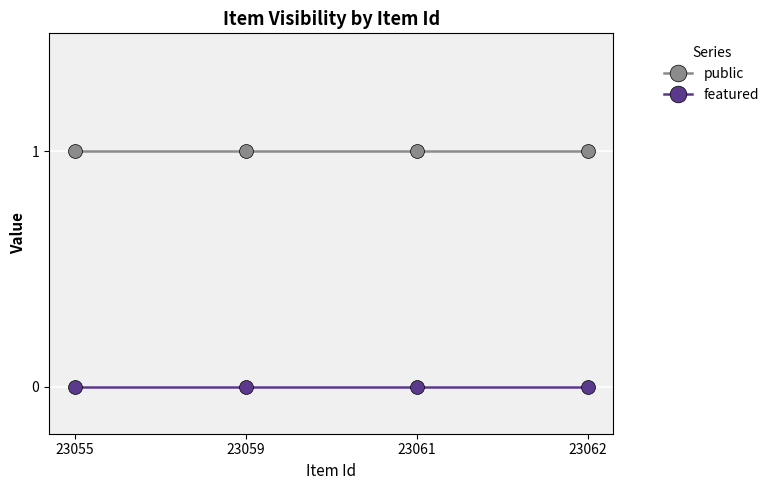

True or false: featured and public intersect in this chart.

False